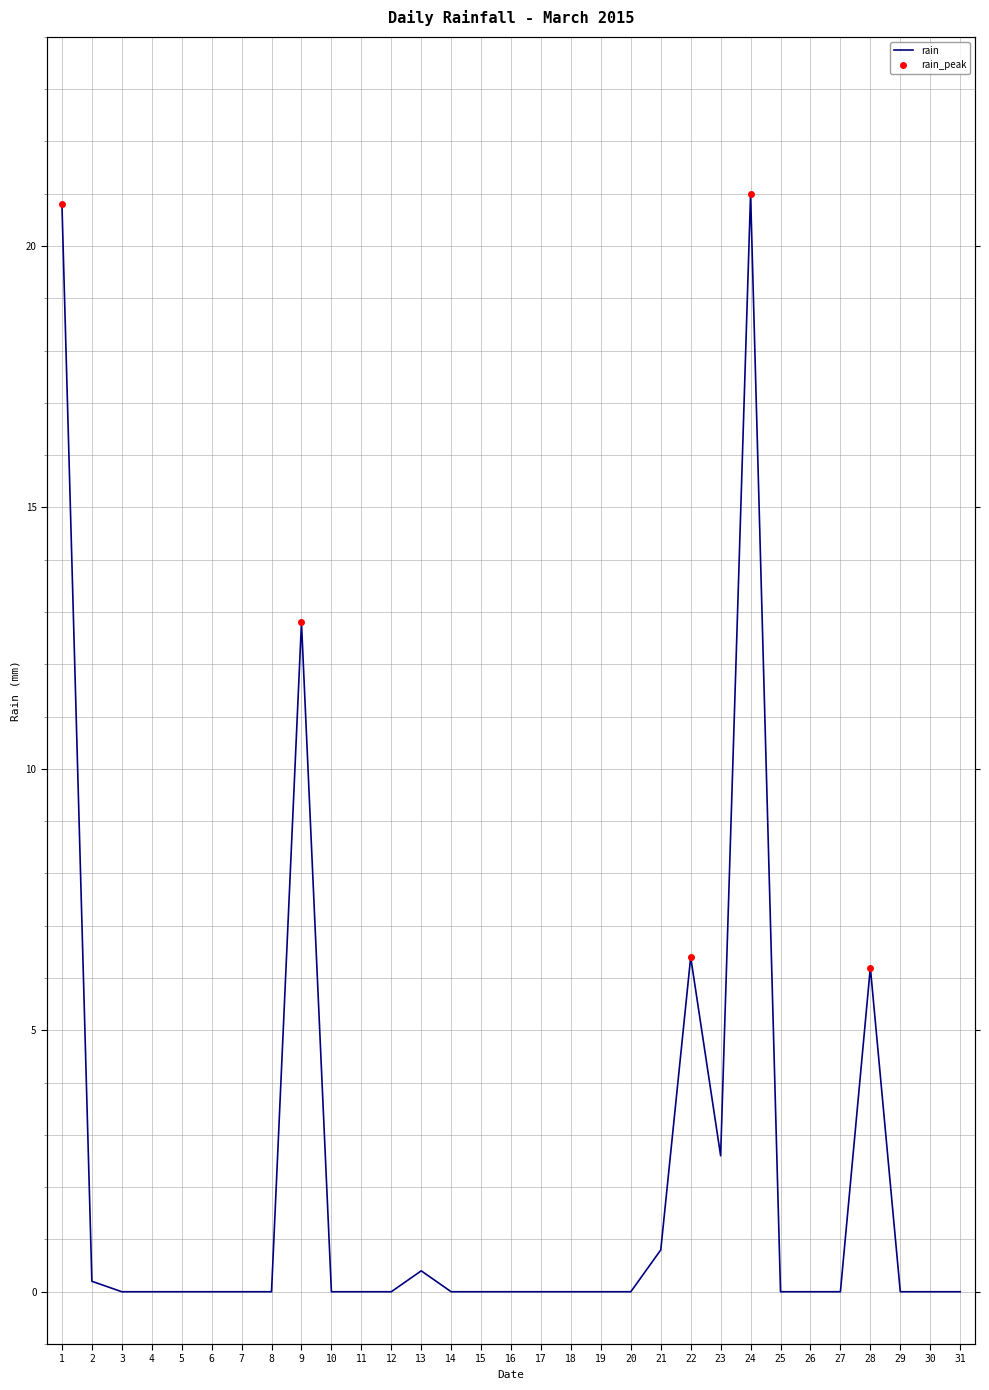

Rank the categories by value from highest to lowest.

2015-03-24, 2015-03-01, 2015-03-09, 2015-03-22, 2015-03-28, 2015-03-23, 2015-03-21, 2015-03-13, 2015-03-02, 2015-03-03, 2015-03-04, 2015-03-05, 2015-03-06, 2015-03-07, 2015-03-08, 2015-03-10, 2015-03-11, 2015-03-12, 2015-03-14, 2015-03-15, 2015-03-16, 2015-03-17, 2015-03-18, 2015-03-19, 2015-03-20, 2015-03-25, 2015-03-26, 2015-03-27, 2015-03-29, 2015-03-30, 2015-03-31